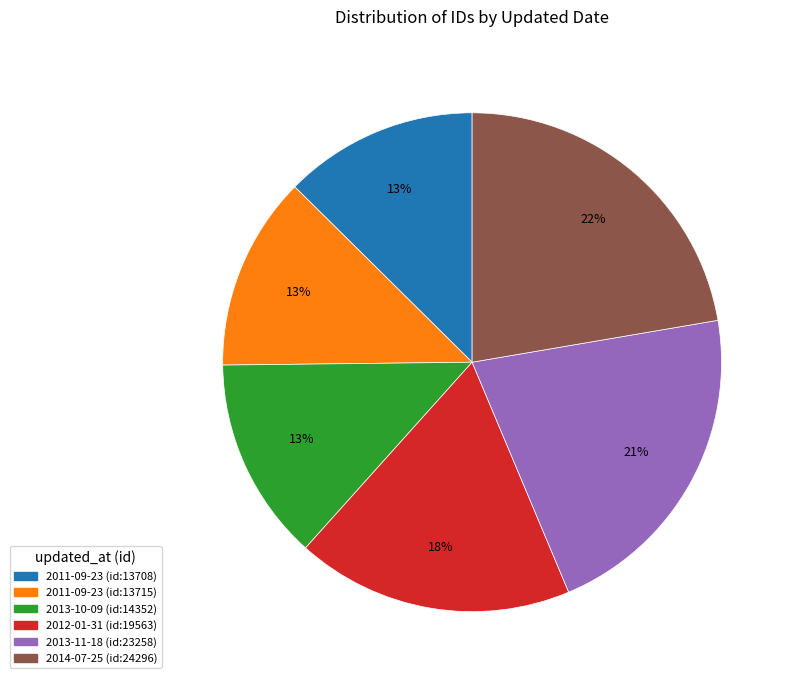

Is there any slice that represents more than half of the pie?

No